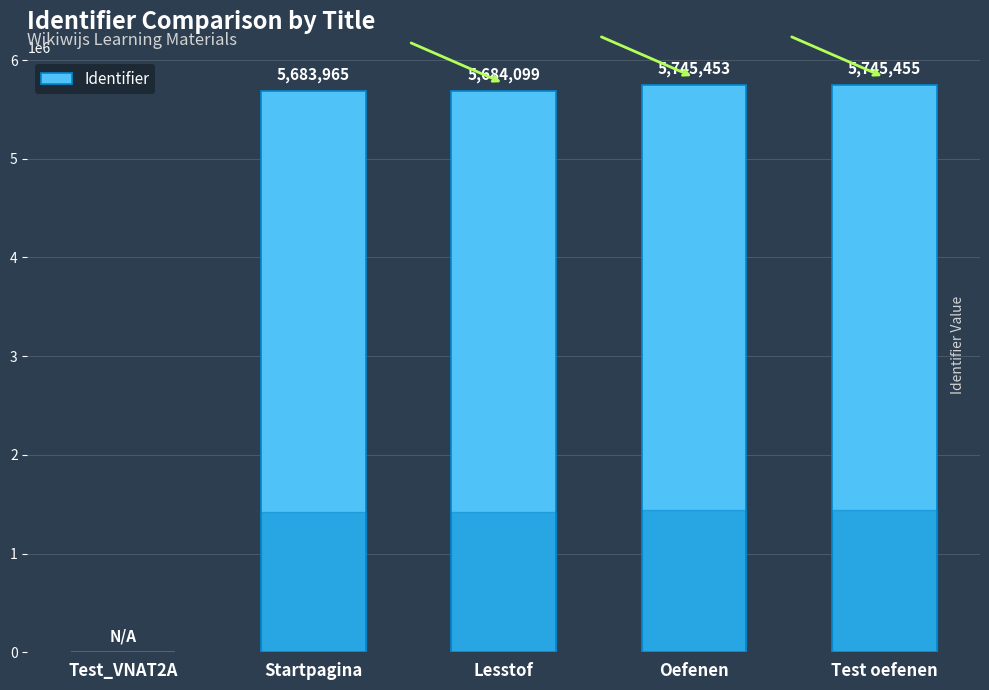

How many categories are shown in the chart?

5